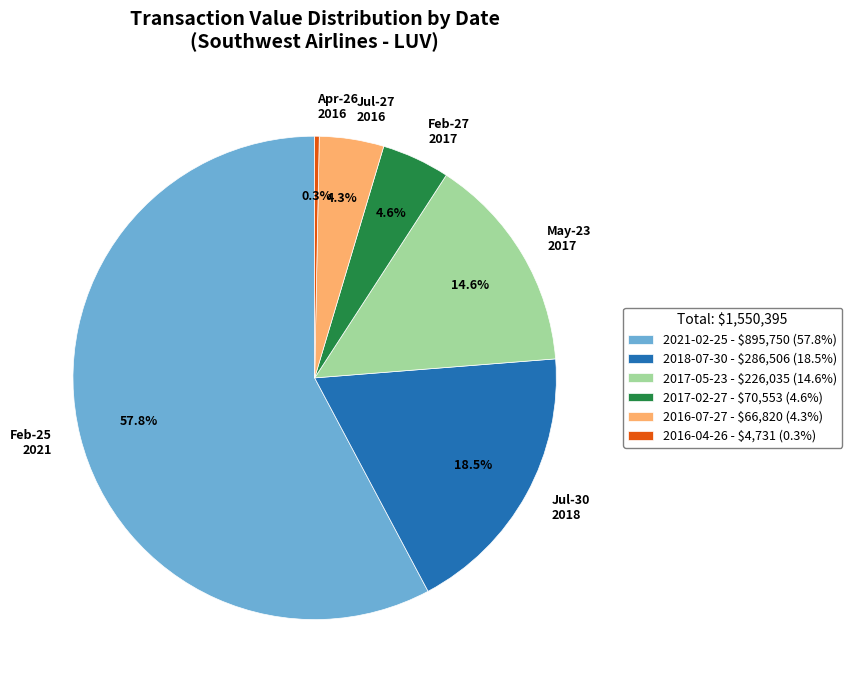

Does any single category account for the majority?

Yes